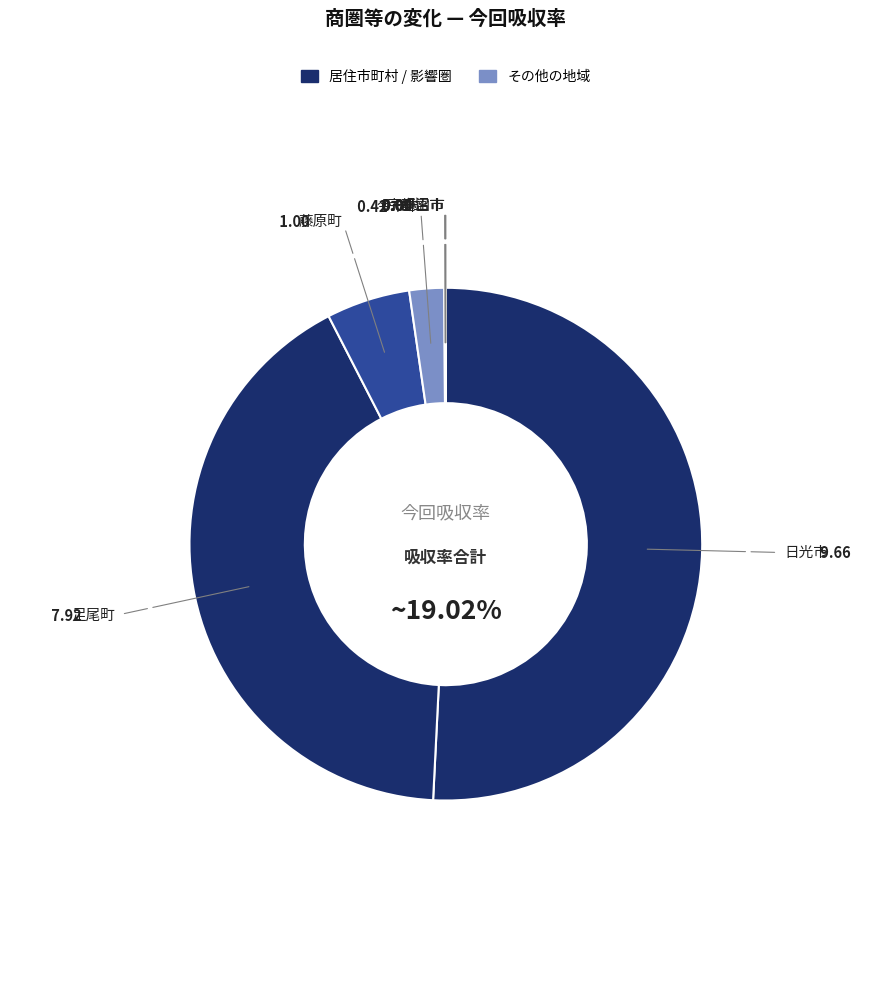

Combined, do 宇都宮市 and 鹿沼市 account for over 50%?

No